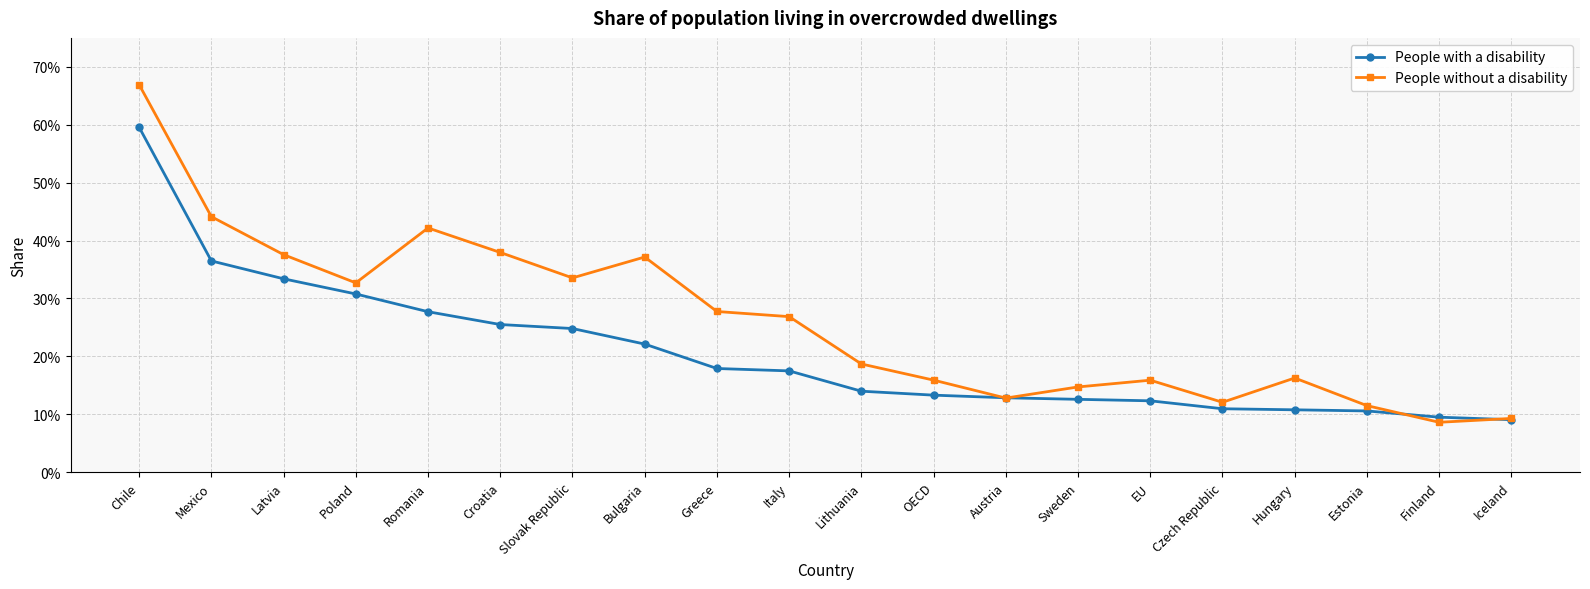

What are all the series names shown in the legend?

People with a disability, People without a disability